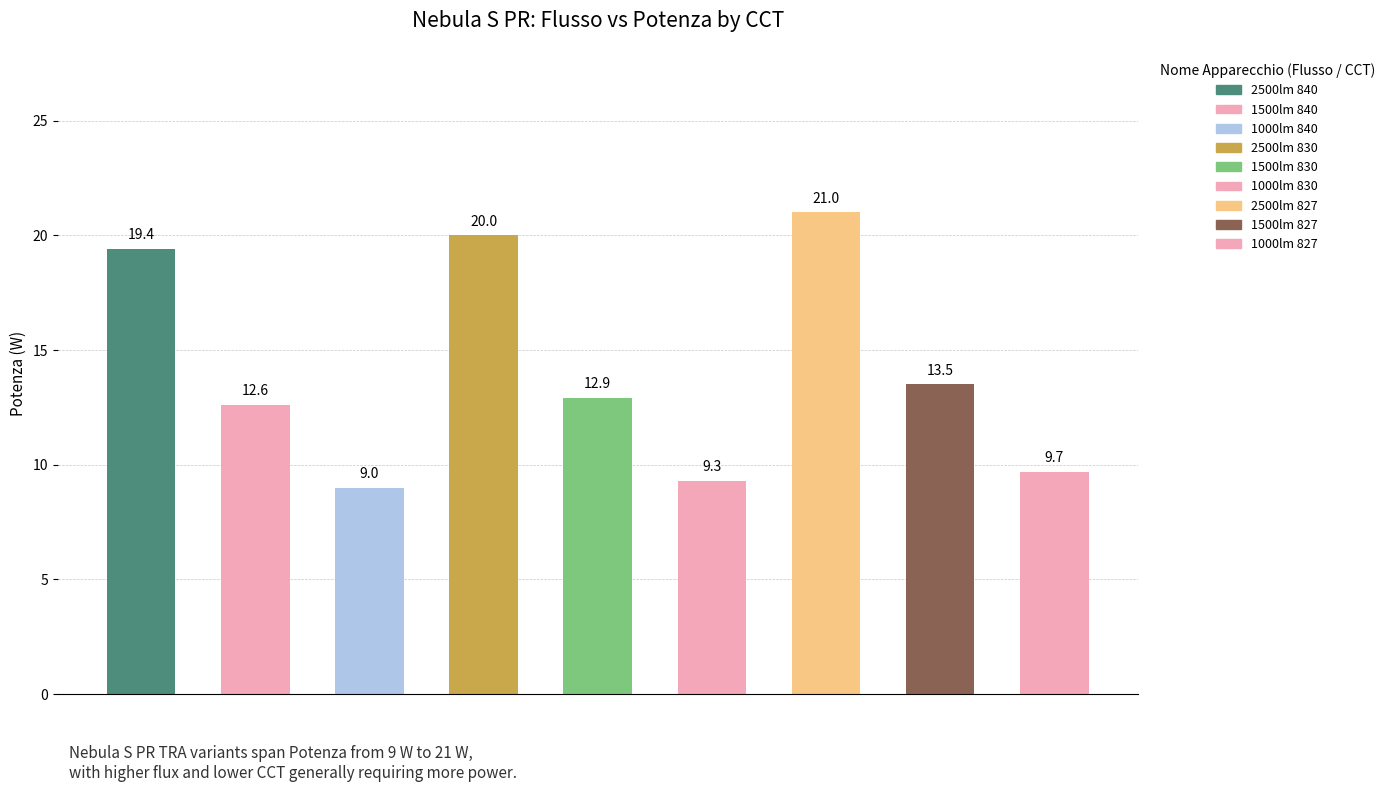

What is the change in value from 1500lm 840 to 2500lm 830?

+7.4